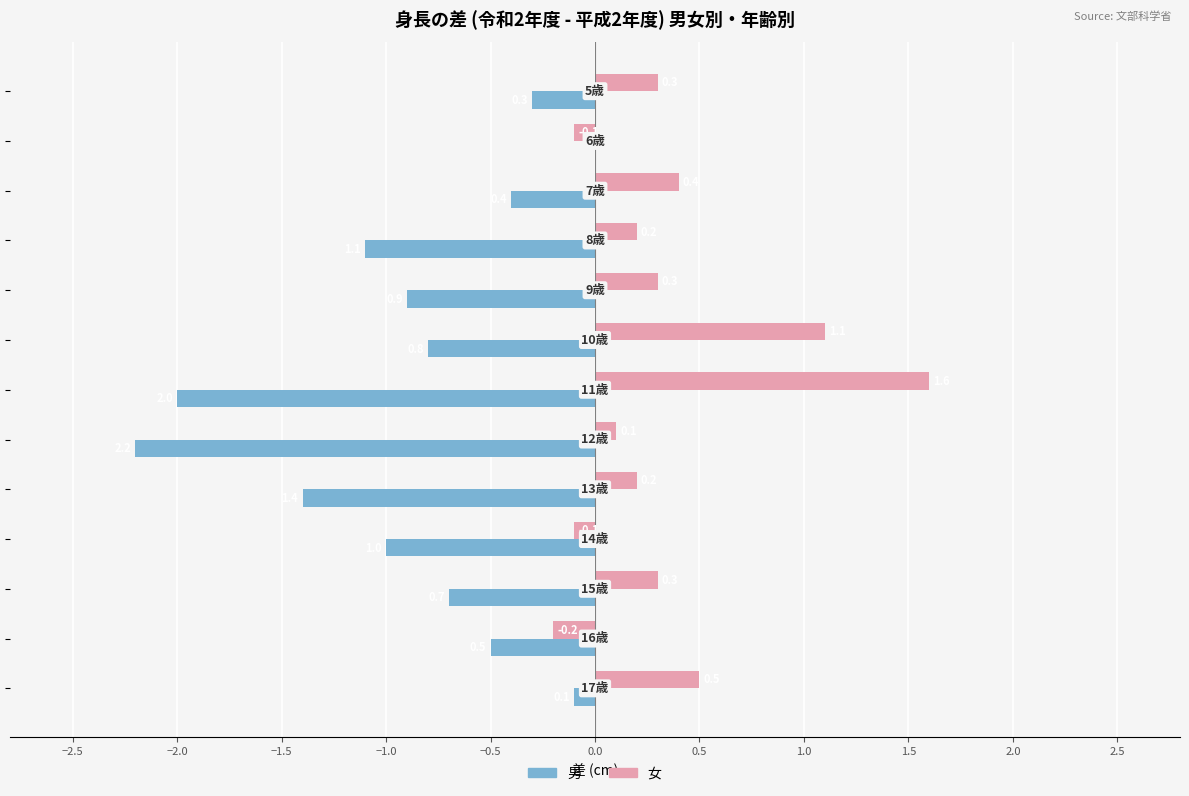

Which series has the largest total across all categories?

女